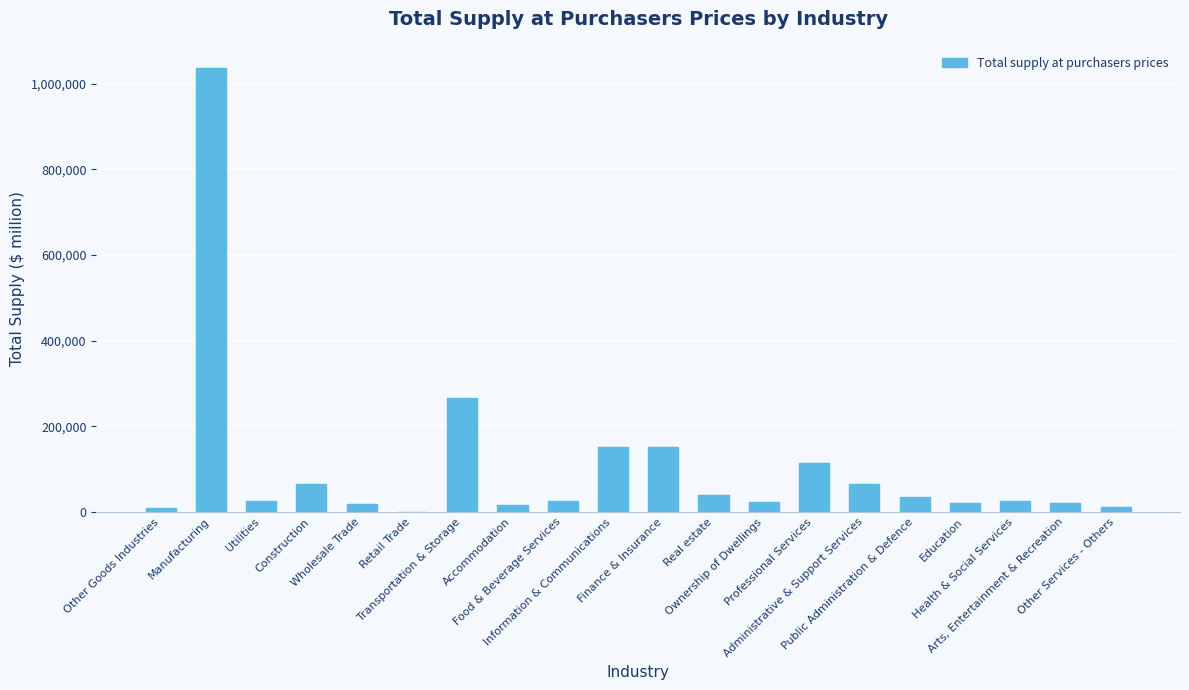

What is the sum of all values?

2120793.7